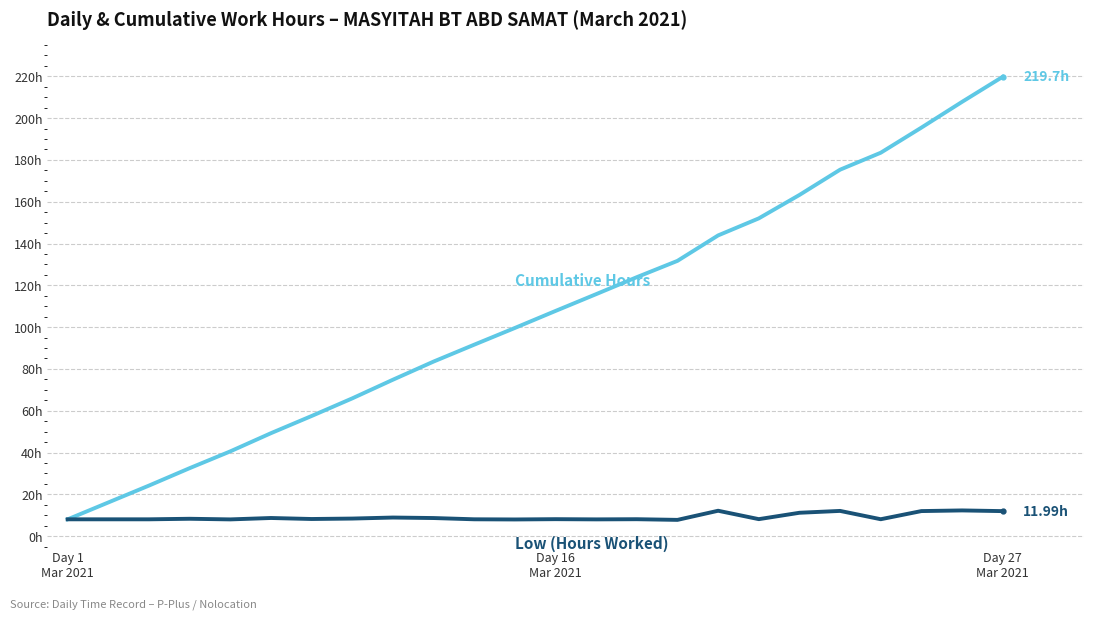

Does the chart have visible grid lines?

No